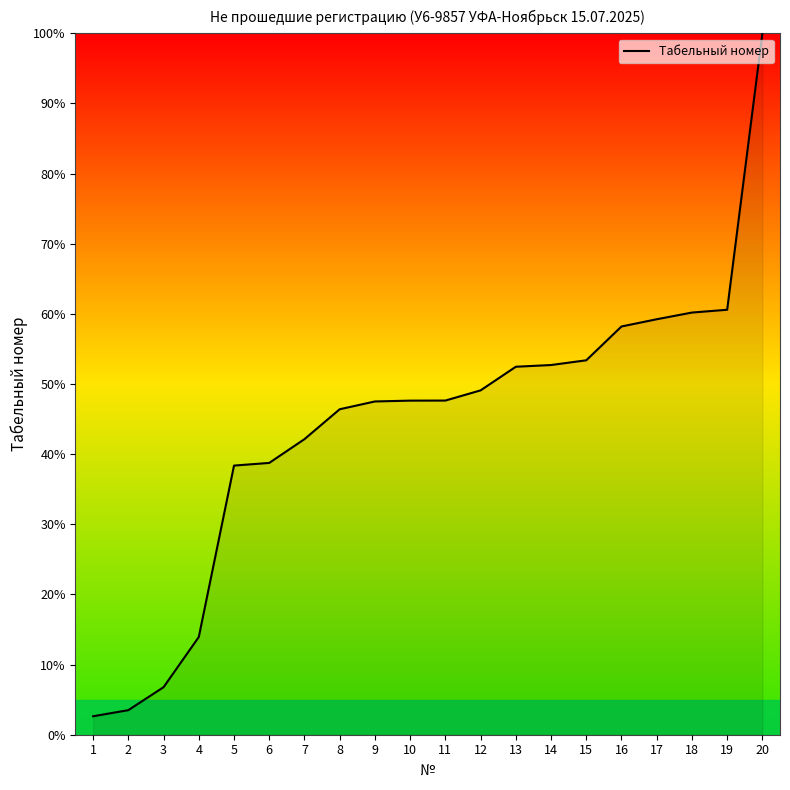

What is the greatest value displayed?

100.0